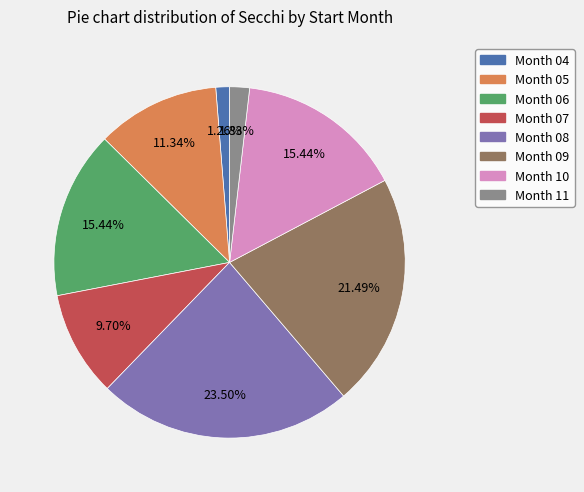

How many segments does this pie chart have?

8